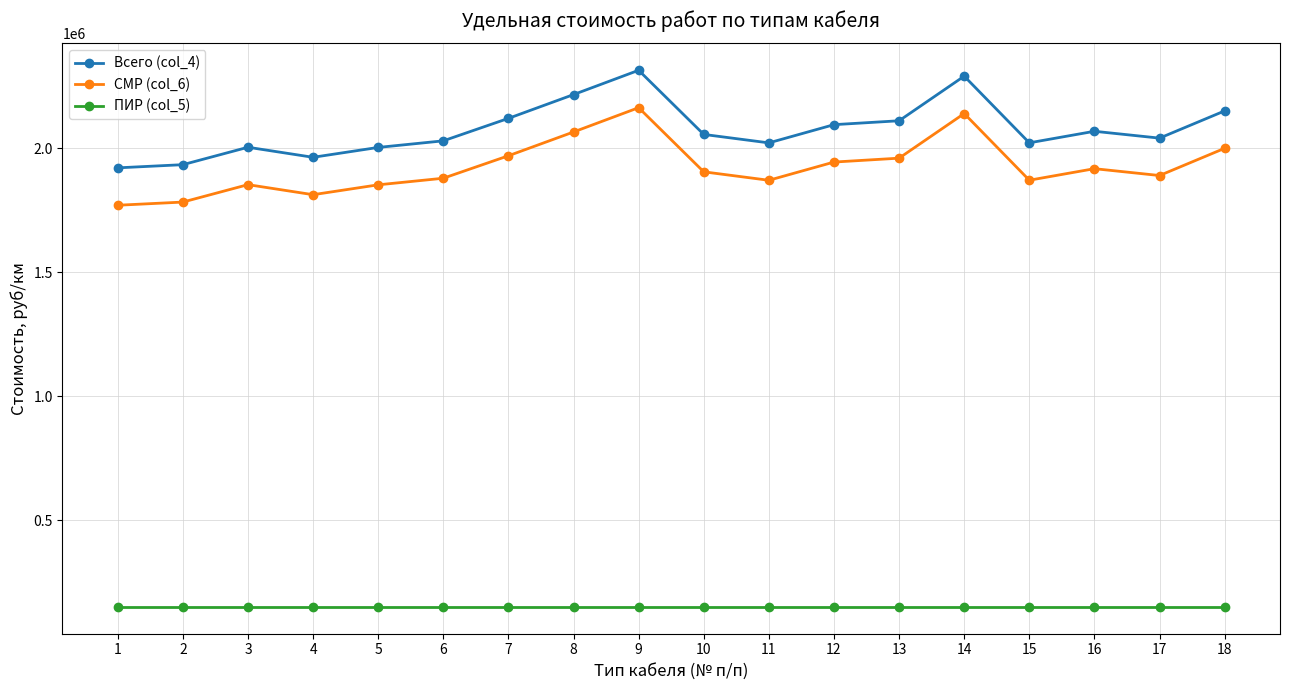

True or false: ПИР (col_5) and СМР (col_6) cross at least once.

False